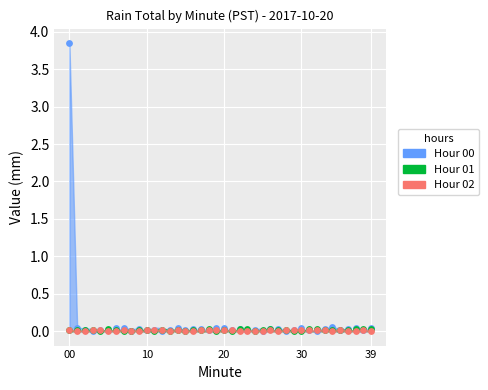

Which series contains the highest Y value?

Hour 00